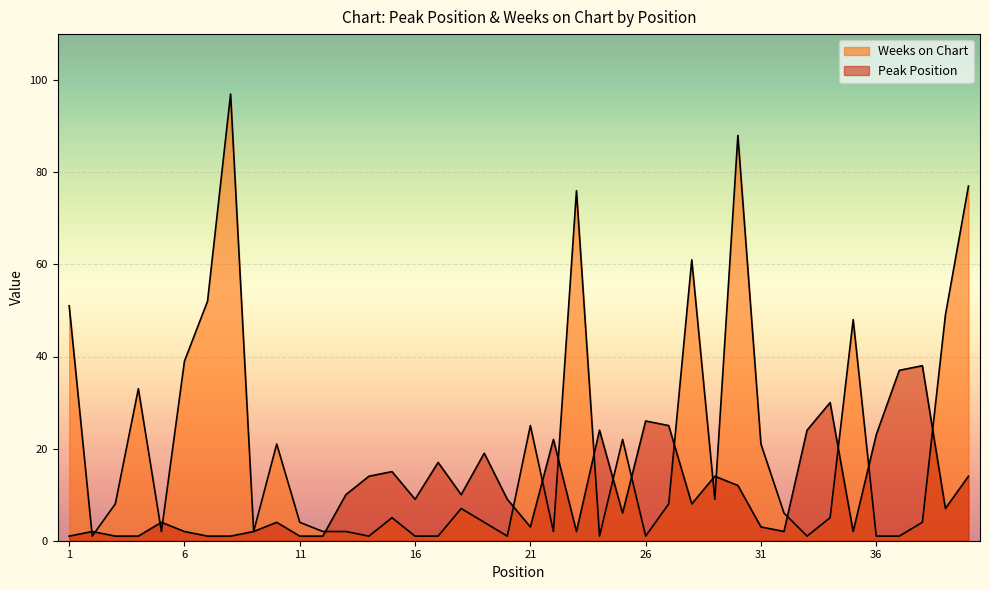

Reading left to right, transcribe all the data shown in this chart.

Peak Position: 1	2	1	1	4	2	1	1	2	4	1	1	10	14	15	9	17	10	19	9	3	22	2	24	6	26	25	8	14	12	3	2	24	30	2	23	37	38	7	14
Weeks on Chart: 51	1	8	33	2	39	52	97	2	21	4	2	2	1	5	1	1	7	4	1	25	2	76	1	22	1	8	61	9	88	21	6	1	5	48	1	1	4	49	77